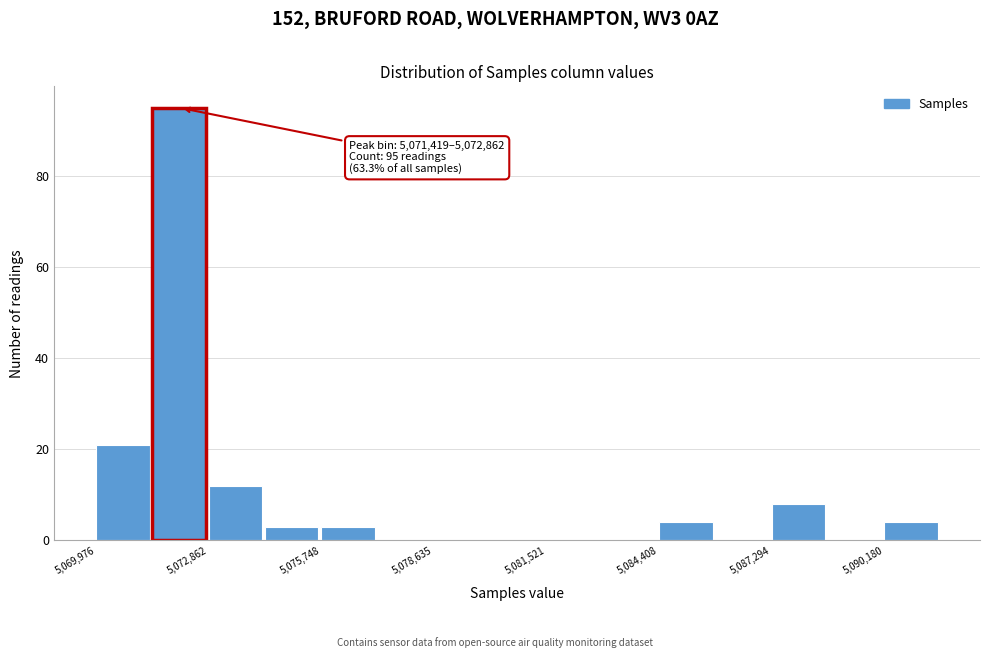

Read against the x-axis, roughly where is the centre of the tallest bar?

5072000